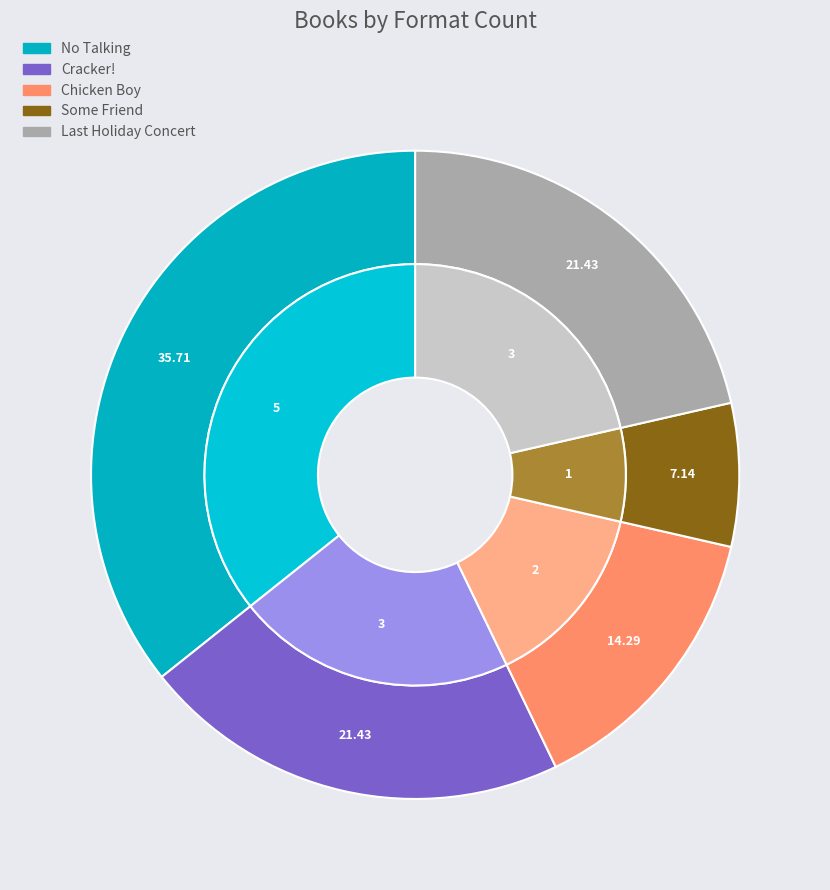

Combined, do No Talking and Some Friend account for over 50%?

No